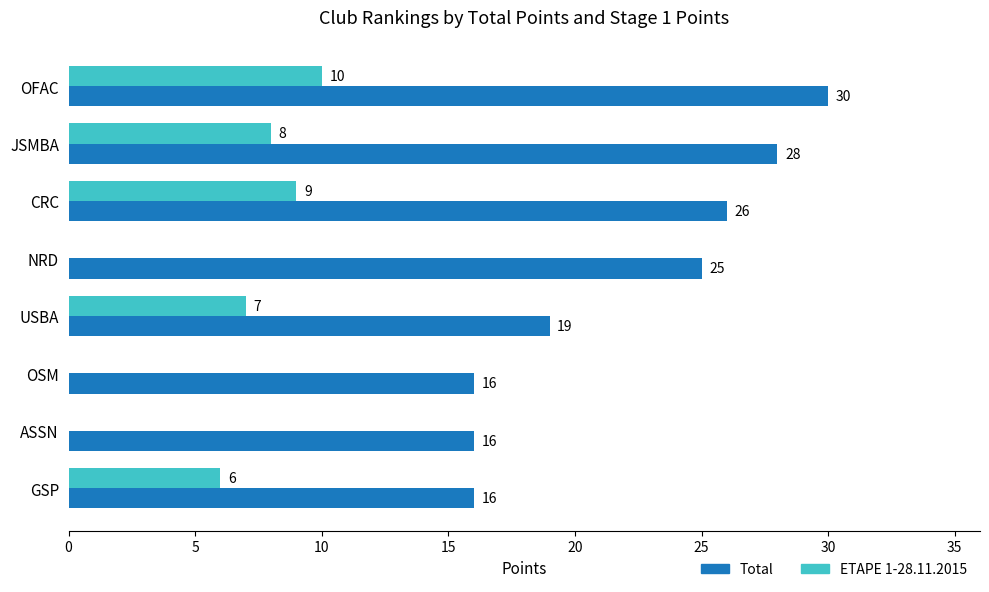

At which label is Total closest to 23?

NRD